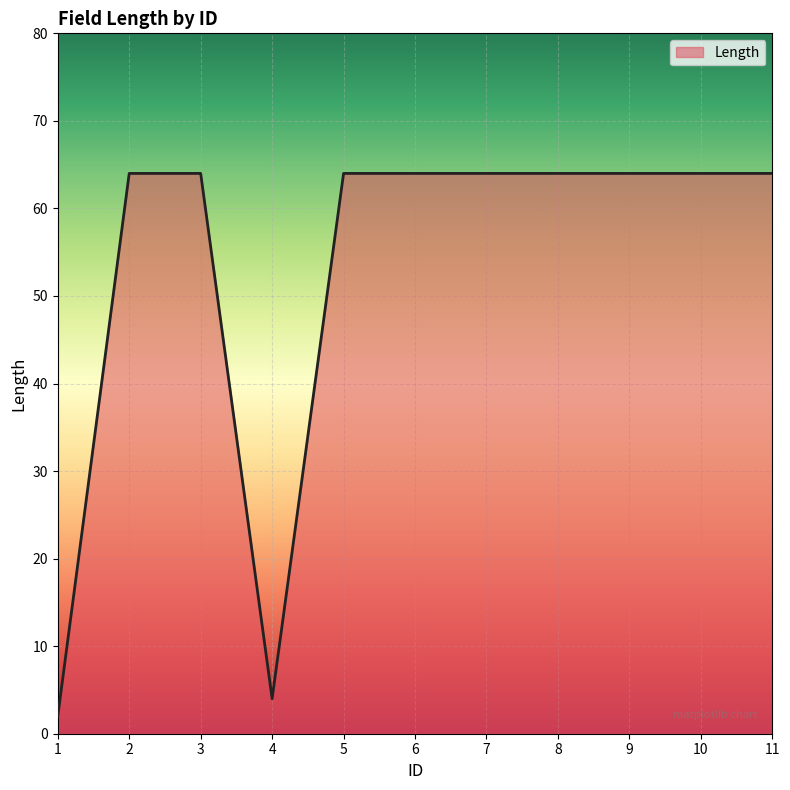

What is the ratio of the value at 2 to the value at 11?

1.0